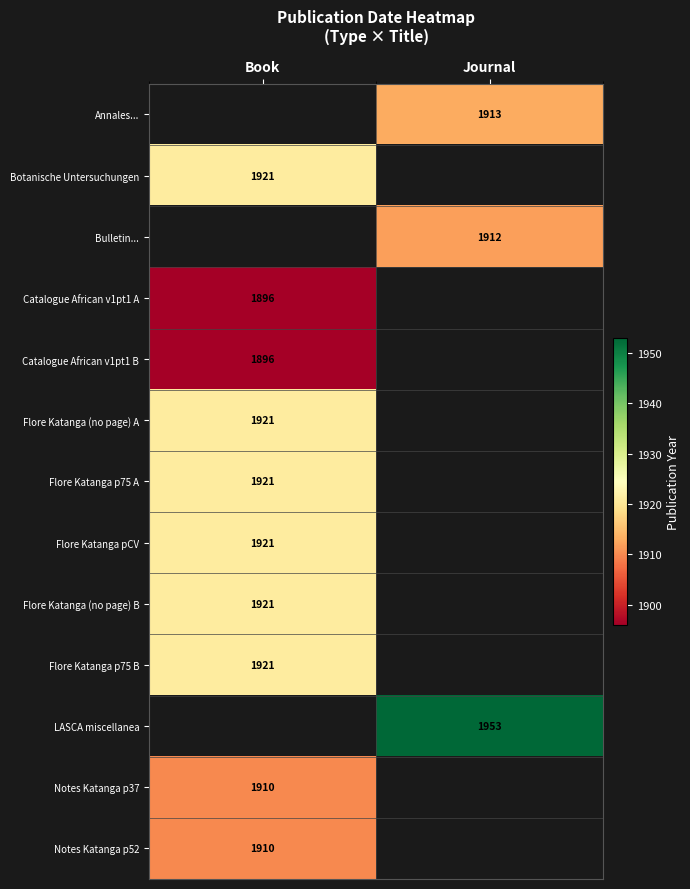

Count the number of data series in this chart.

13